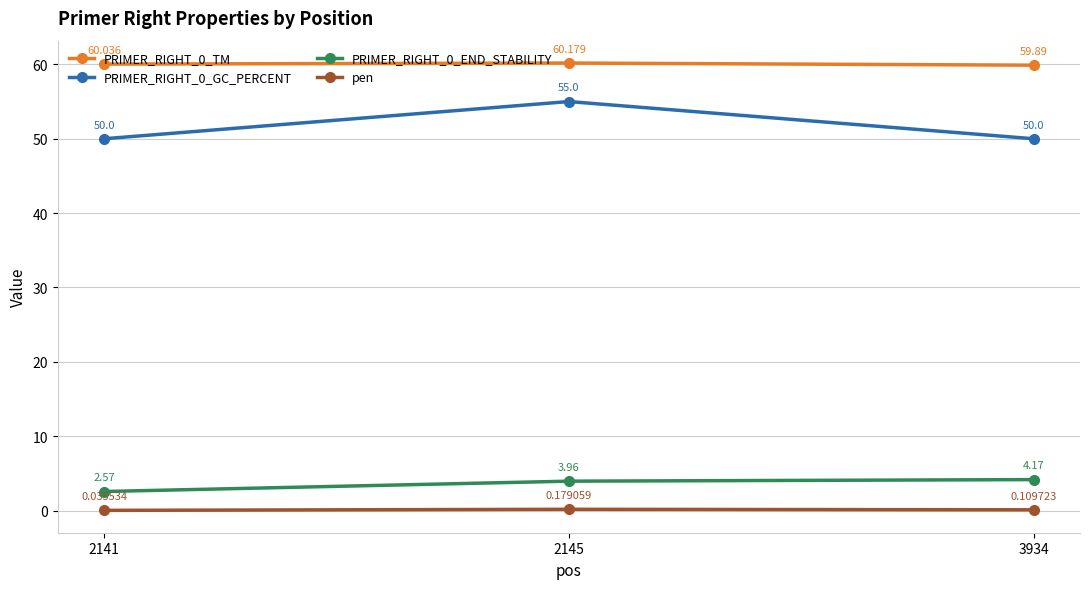

At how many categories does at least one series exceed 50?

3